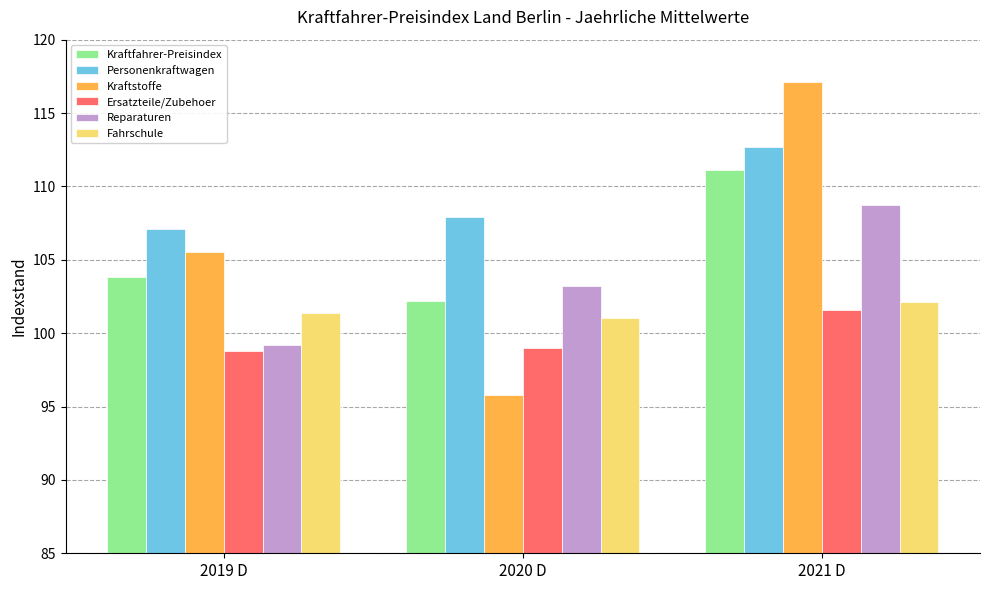

What is the label of the 2nd bar from the left?

2020 D